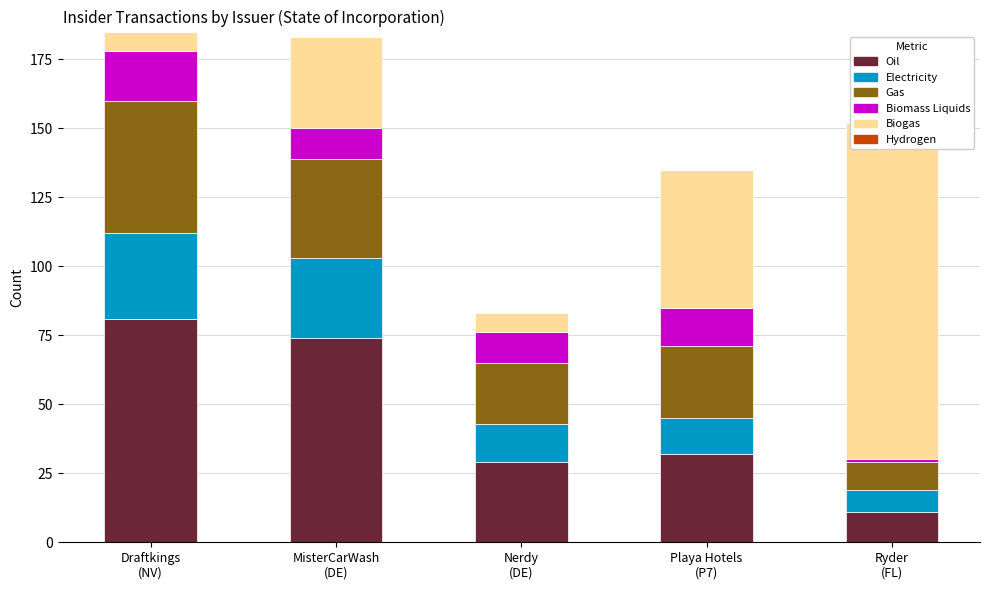

How many bars are there in total?

30